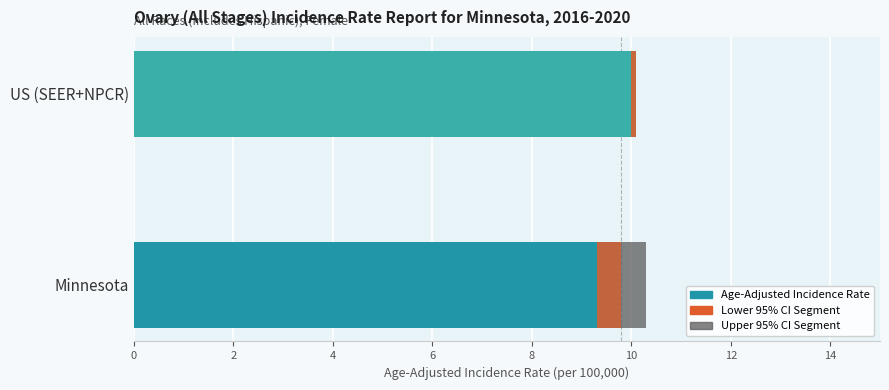

Which series has the largest total across all categories?

Age-Adjusted Incidence Rate